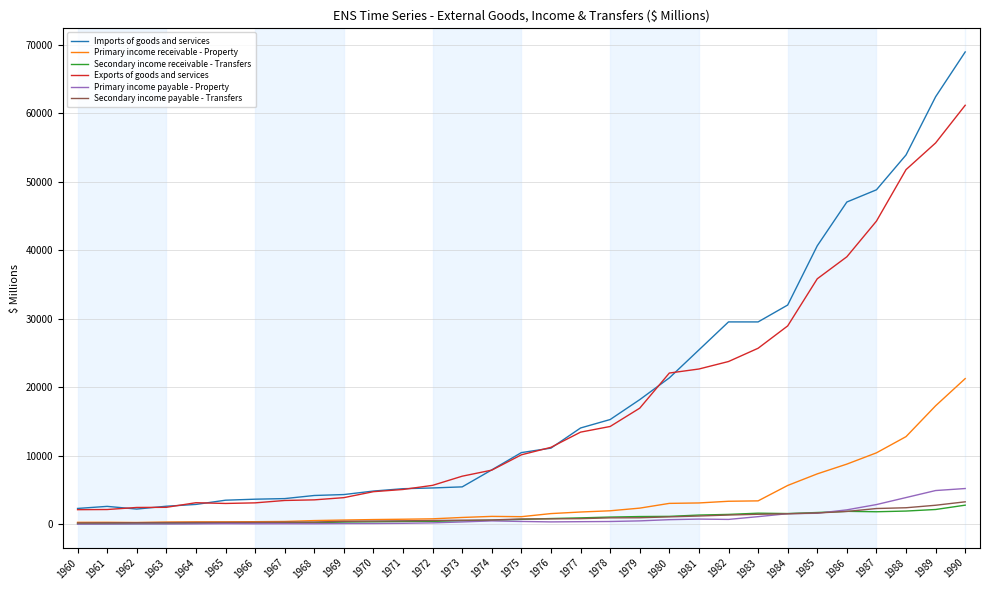

What value does the Secondary income receivable - Transfers series have at 1980, to the nearest 50?

1200